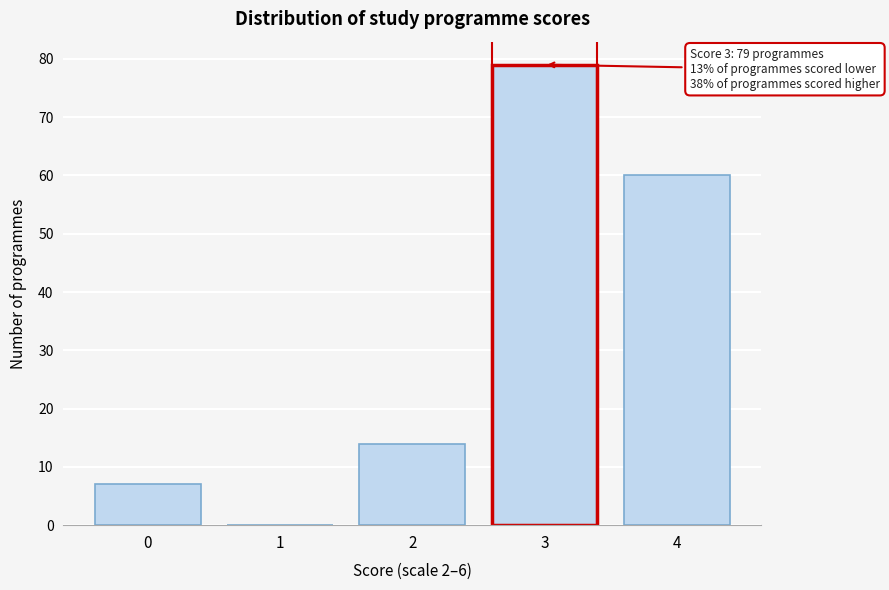

Reading left to right, extract all data points from this chart.

0=7	1=0	2=14	3=79	4=60